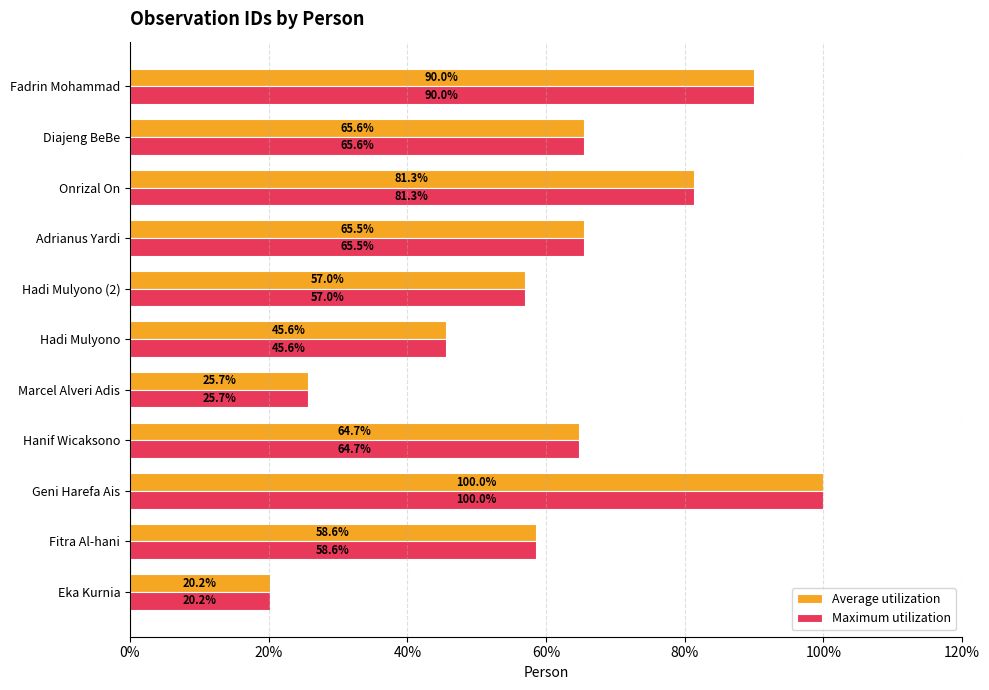

Where is Maximum utilization nearest to the value 60?

Fitra Al-hani